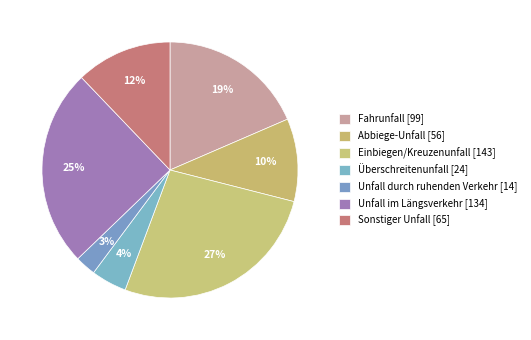

What percentage is the Sonstiger Unfall slice, to the nearest percent?

12%